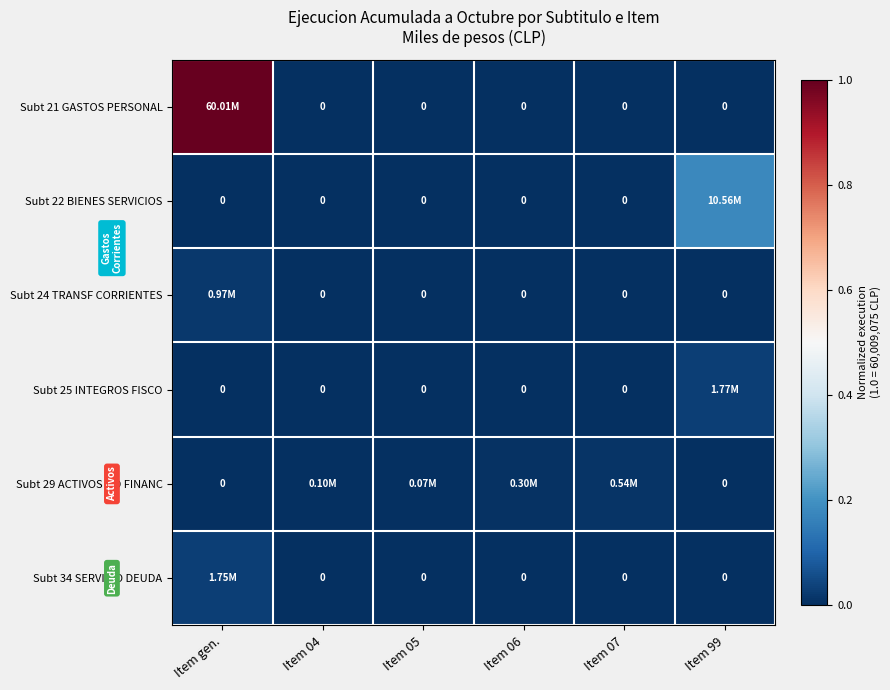

Count the Subt 25 INTEGROS FISCO values in the range 0 to 1.

6